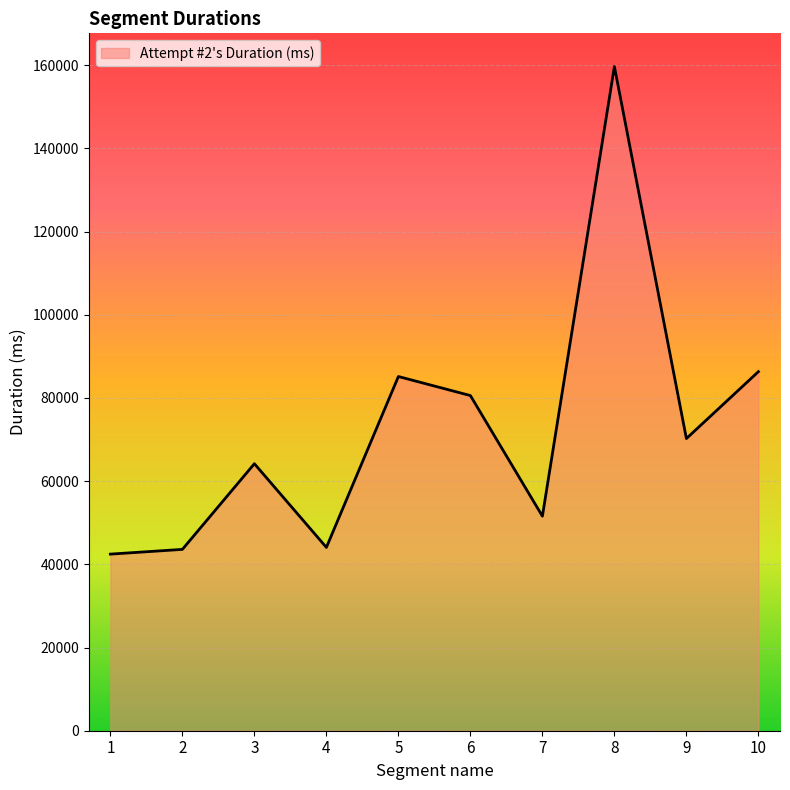

The chart shows a value of 111648 at 6. True or false?

False